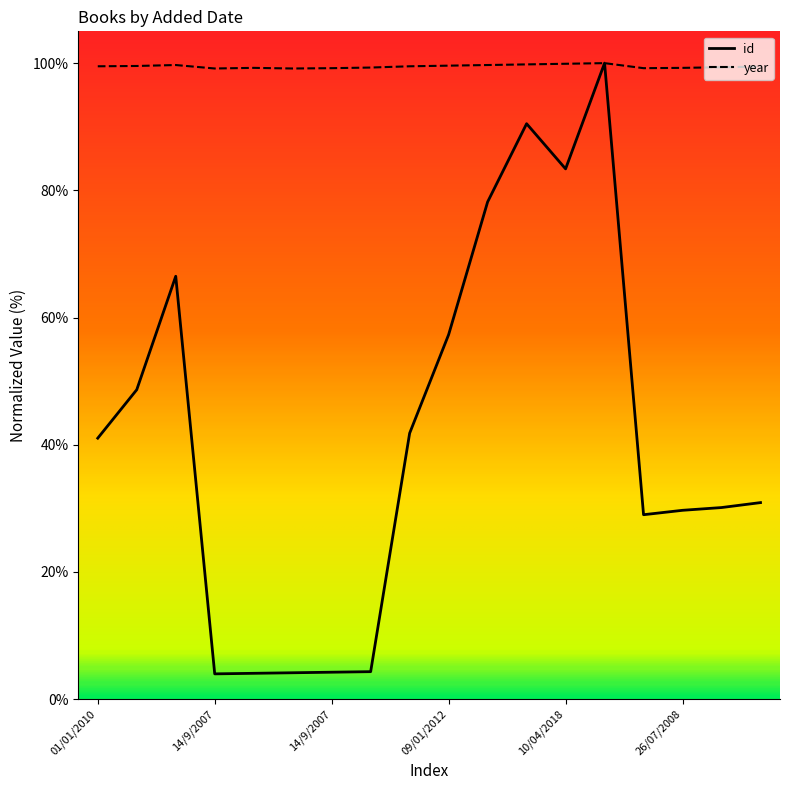

Which series has the largest total across all categories?

year